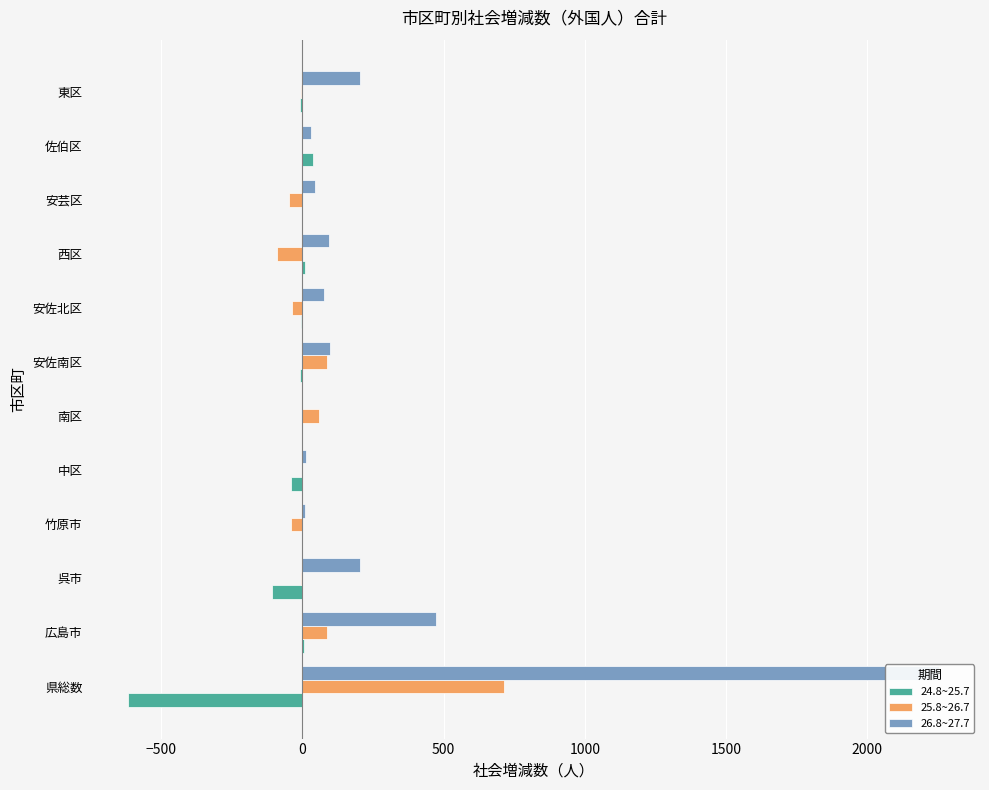

What is the maximum value for 24.8~25.7?

36